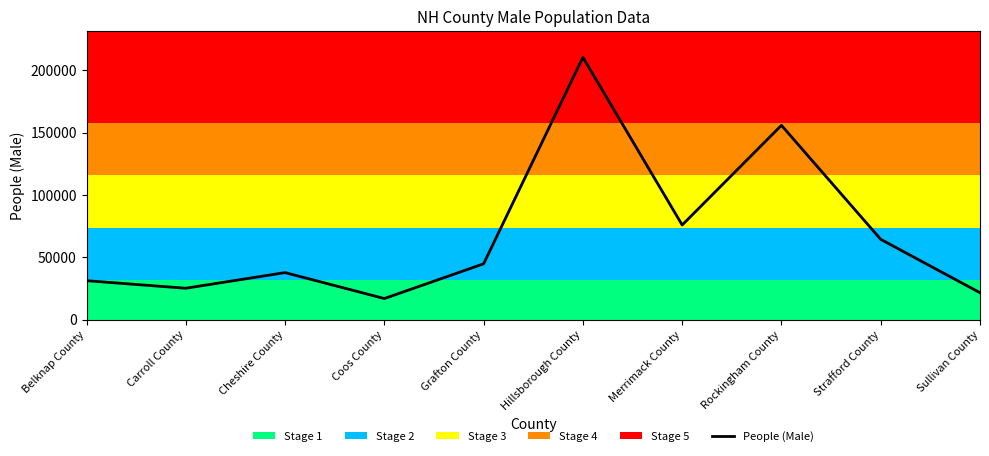

What is the difference between the maximum and minimum values?

193440